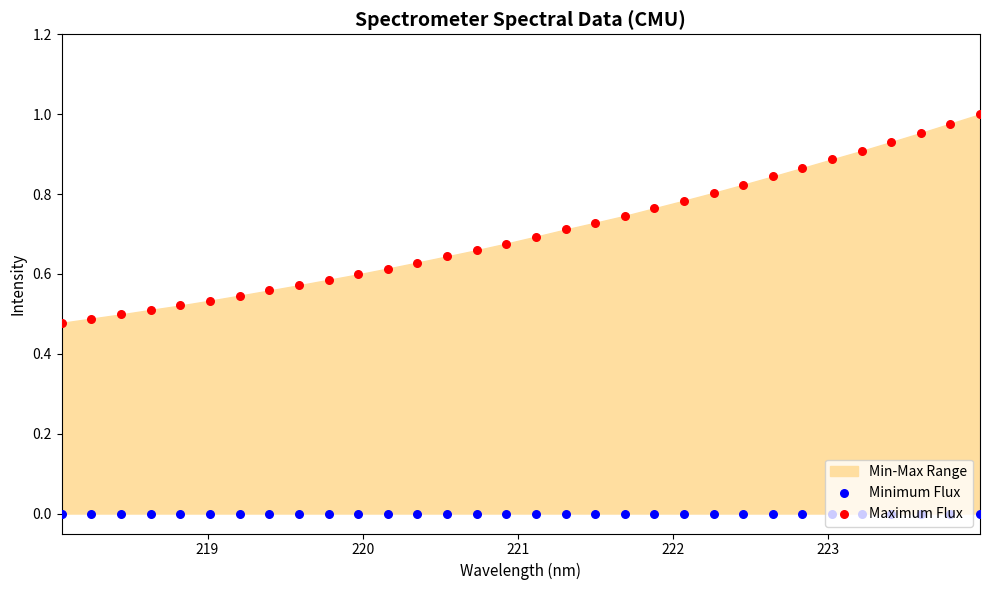

Which series has the largest Y range (max minus min)?

Maximum Flux